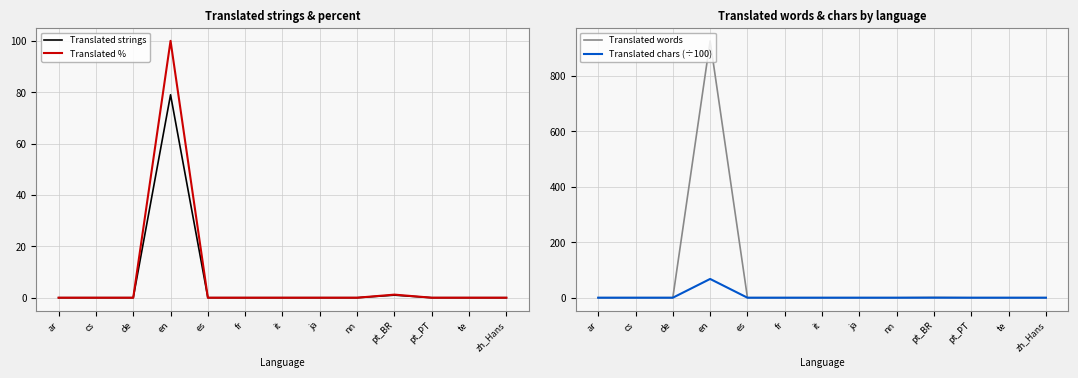

What is the maximum value shown in the chart?

926.0